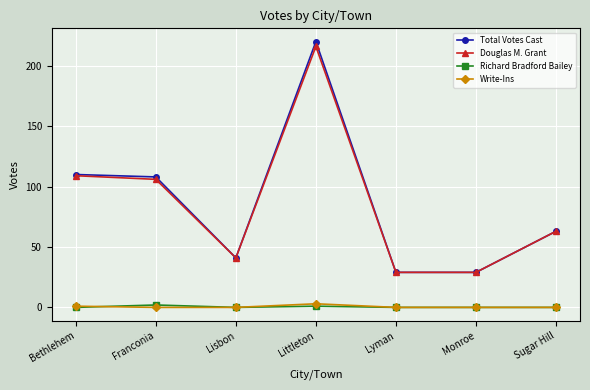

True or false: Write-Ins and Total Votes Cast intersect in this chart.

False